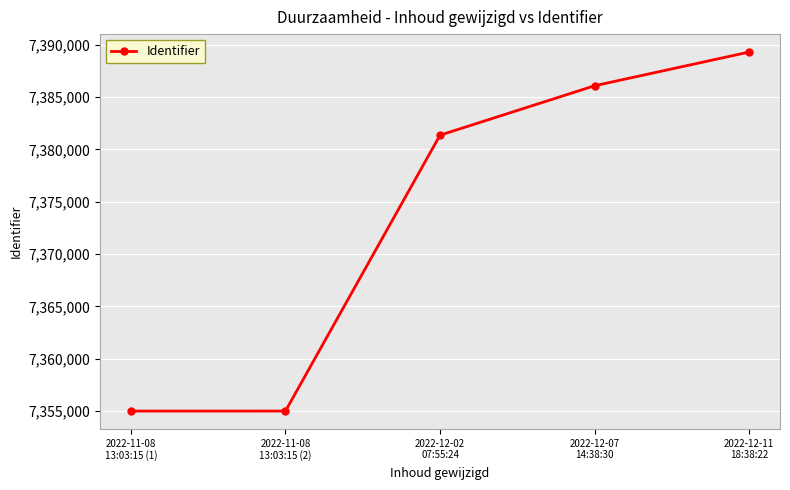

What is the greatest value displayed?

7389286